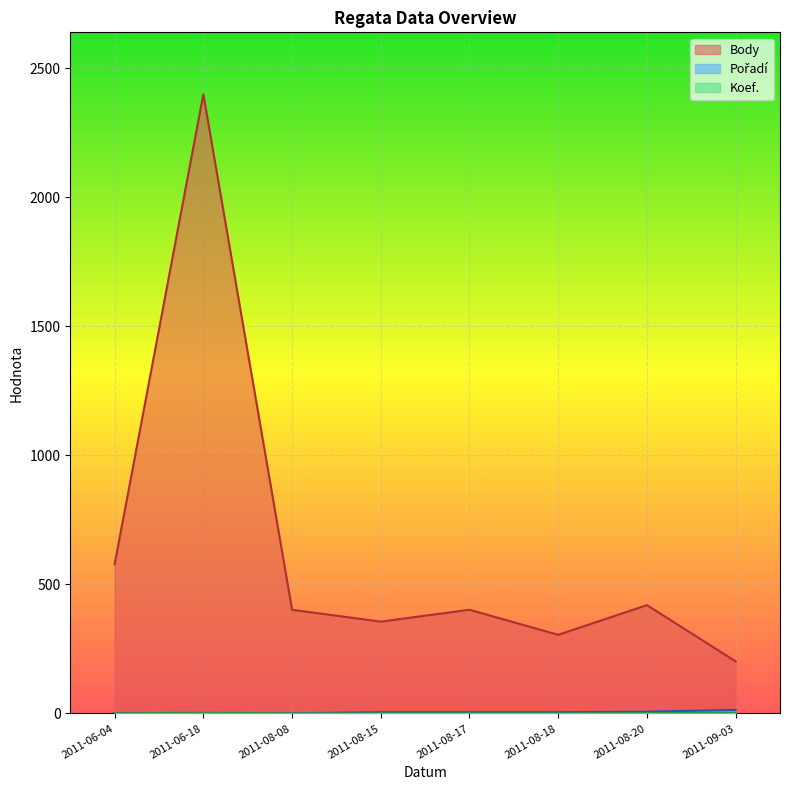

What is the difference between the second highest and second lowest values in the Koef. series?

1